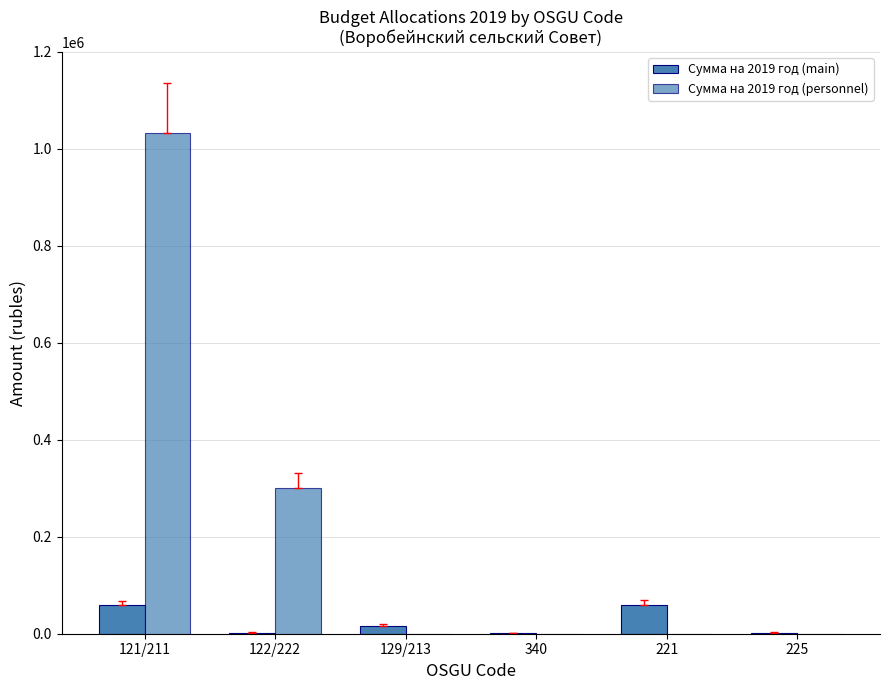

Where does the Сумма на 2019 год (main) series first go above 16829?

121/211